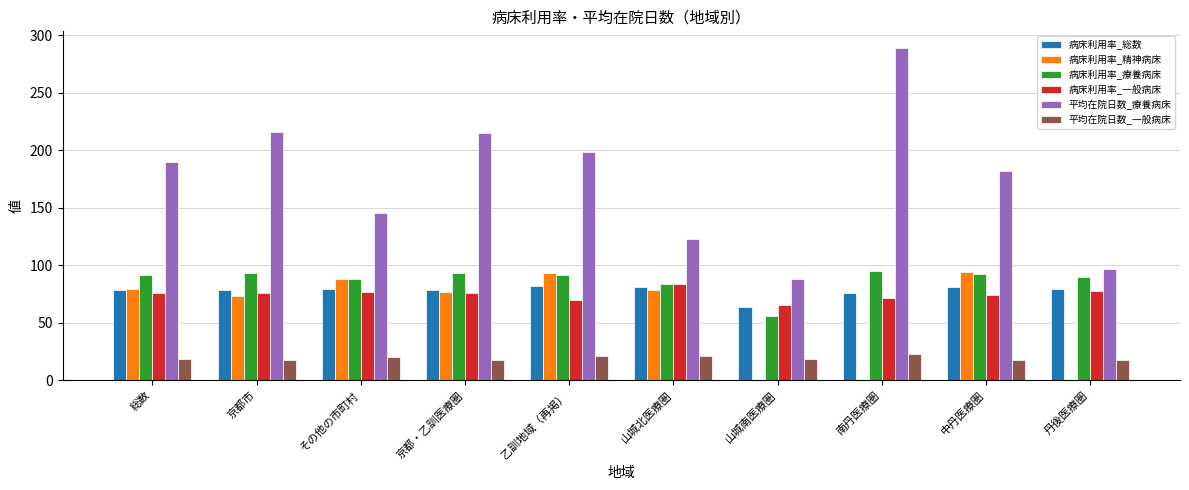

What is the sum of the 病床利用率_療養病床 values at 南丹医療圏 and 京都・乙訓医療圏?

188.5